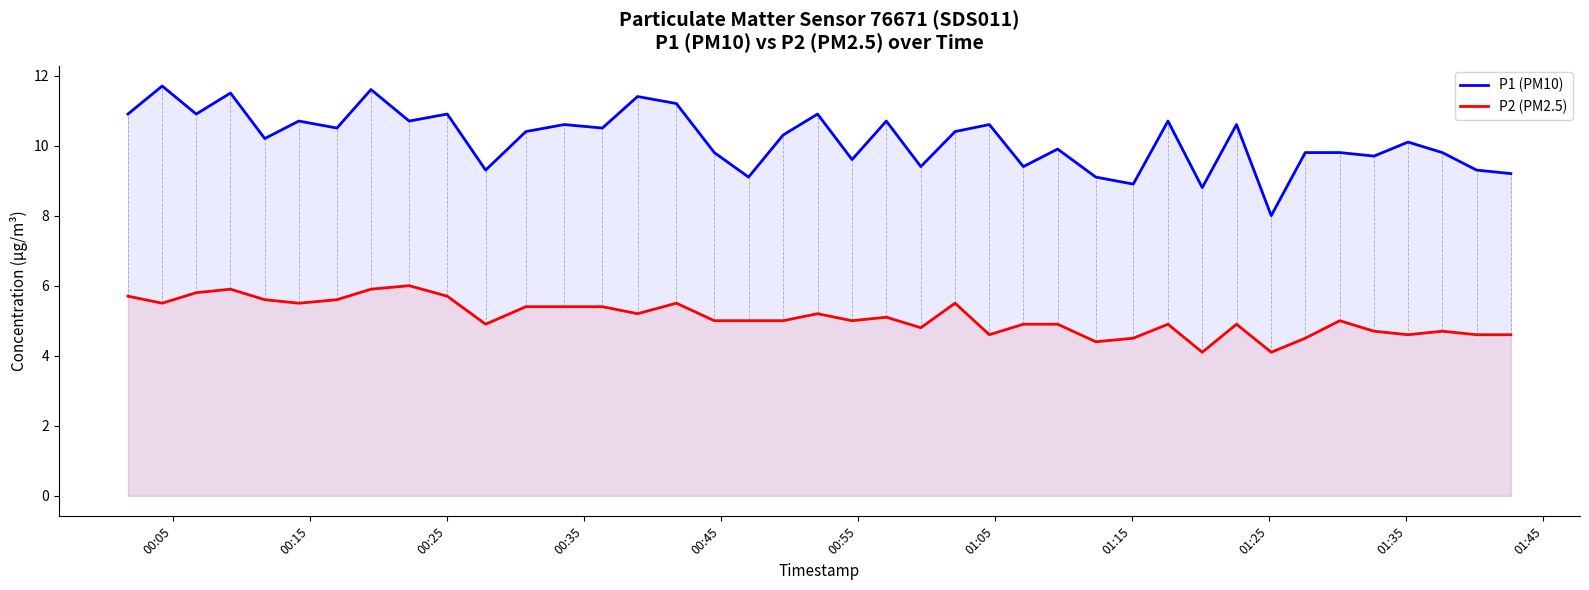

What is the highest value of the P2 (PM2.5) series?

6.0